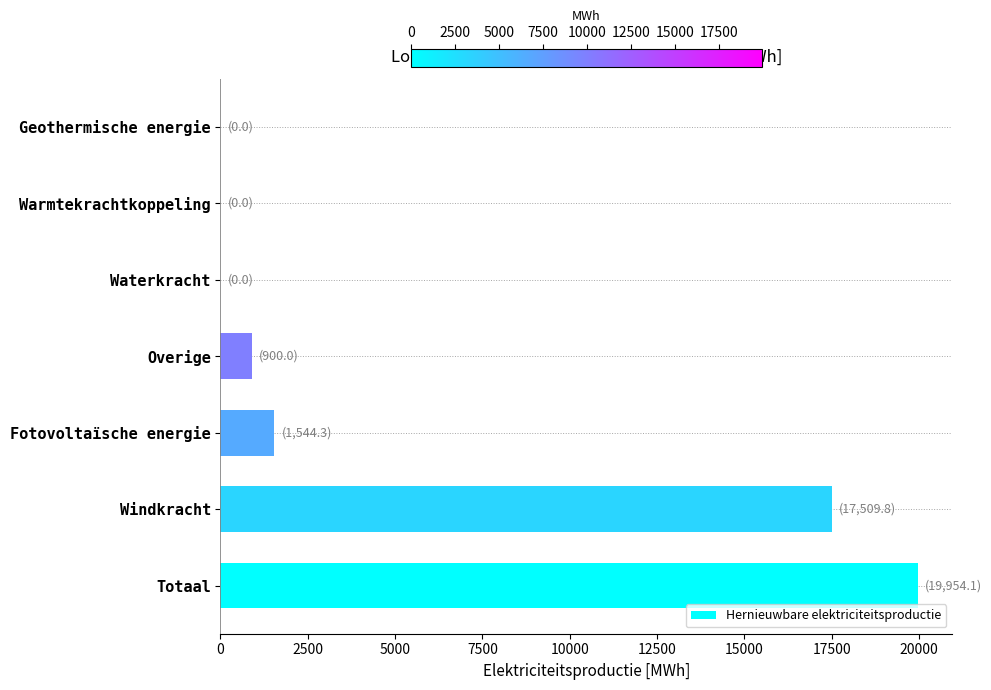

Count the number of data series in this chart.

1